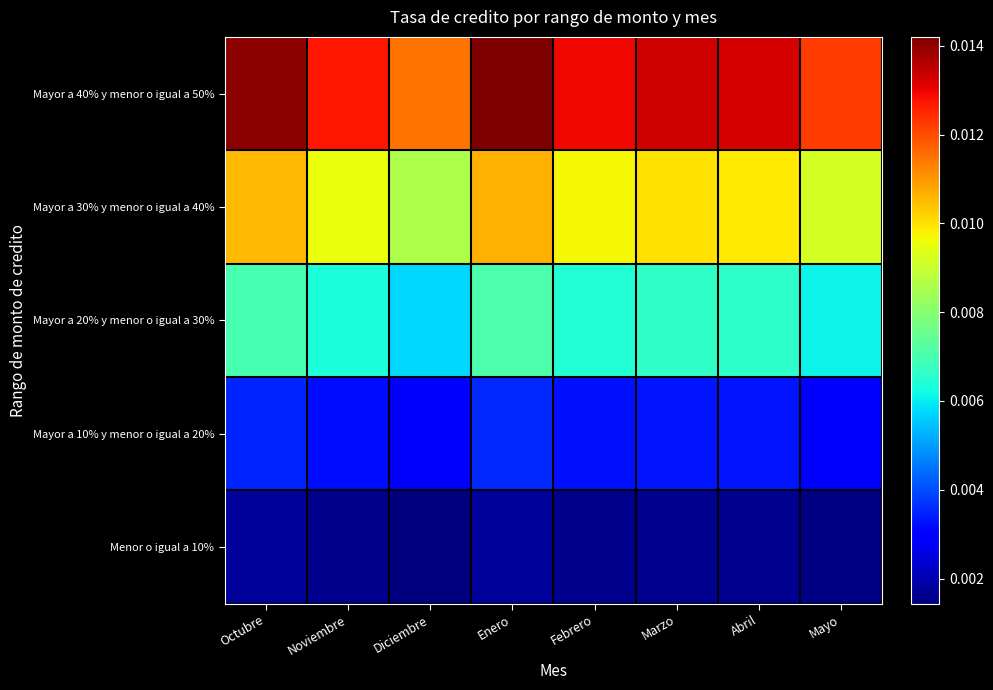

Reading left to right, what are all the values shown in this chart?

Menor o igual a 10%: Octubre=0.0	Noviembre=0.0	Diciembre=0.0	Enero=0.0	Febrero=0.0	Marzo=0.0	Abril=0.0	Mayo=0.0
Mayor a 10% y menor o igual a 20%: Octubre=0.0	Noviembre=0.0	Diciembre=0.0	Enero=0.0	Febrero=0.0	Marzo=0.0	Abril=0.0	Mayo=0.0
Mayor a 20% y menor o igual a 30%: Octubre=0.0	Noviembre=0.0	Diciembre=0.0	Enero=0.0	Febrero=0.0	Marzo=0.0	Abril=0.0	Mayo=0.0
Mayor a 30% y menor o igual a 40%: Octubre=0.0	Noviembre=0.0	Diciembre=0.0	Enero=0.0	Febrero=0.0	Marzo=0.0	Abril=0.0	Mayo=0.0
Mayor a 40% y menor o igual a 50%: Octubre=0.0	Noviembre=0.0	Diciembre=0.0	Enero=0.0	Febrero=0.0	Marzo=0.0	Abril=0.0	Mayo=0.0